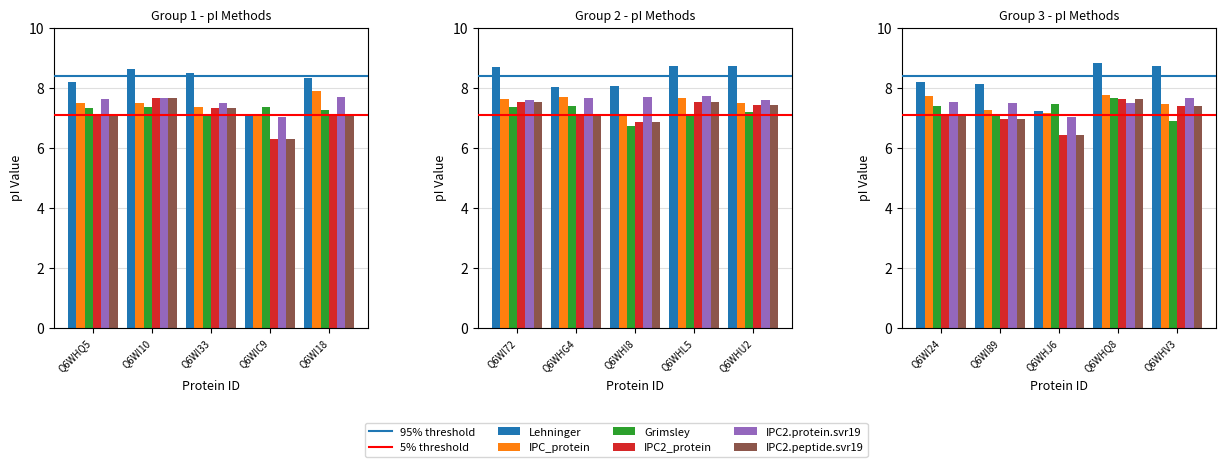

Which series changed the most between tr|Q6WHL5 and tr|Q6WHQ8?

Grimsley